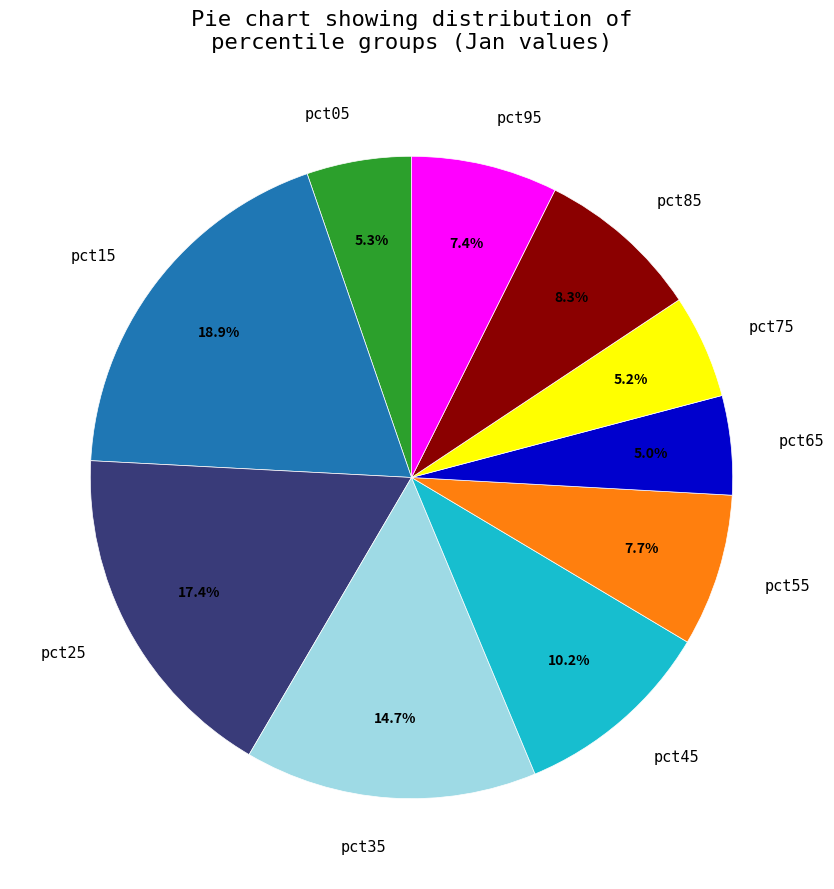

Combined, what portion of the pie is pct05 and pct85?

13.6%